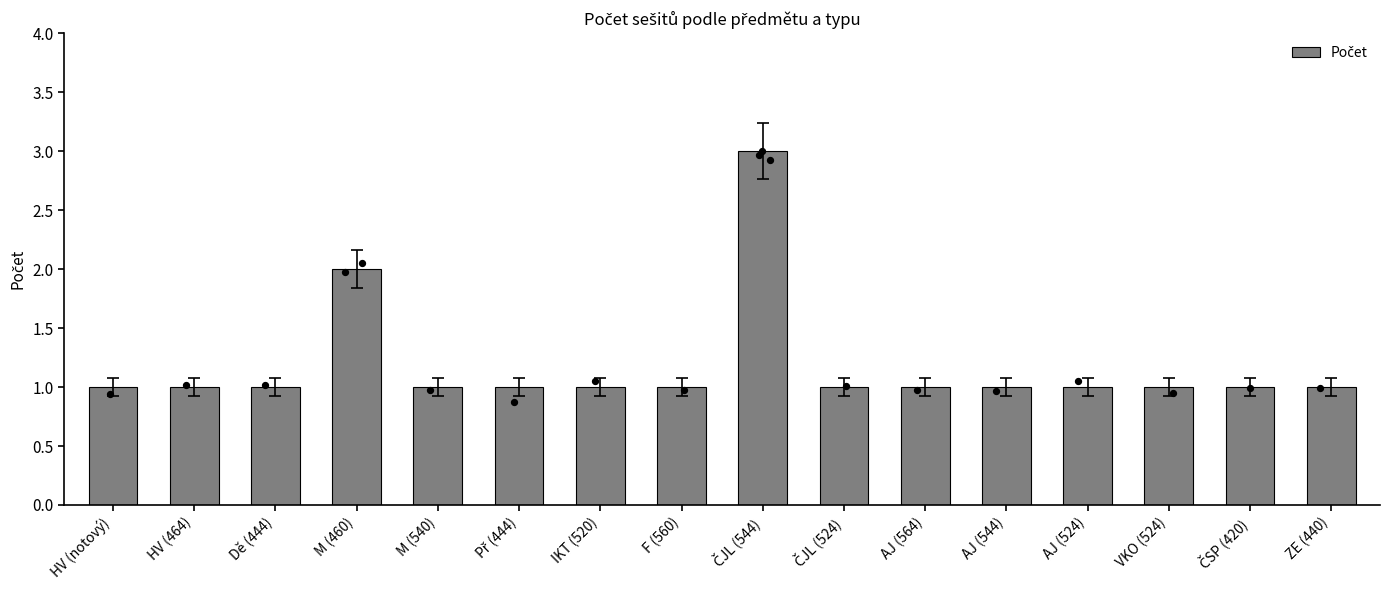

What is the ratio of the value at HV (notový) to the value at IKT (520)?

1.0